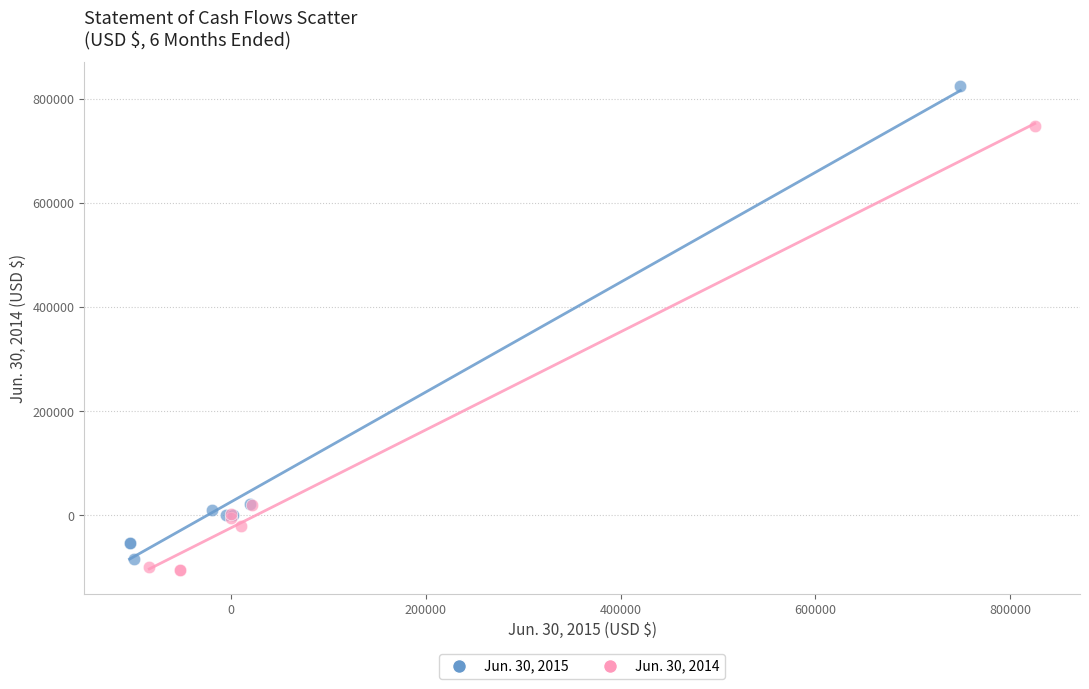

What are all the series names shown in the legend?

Jun. 30, 2015, Jun. 30, 2014